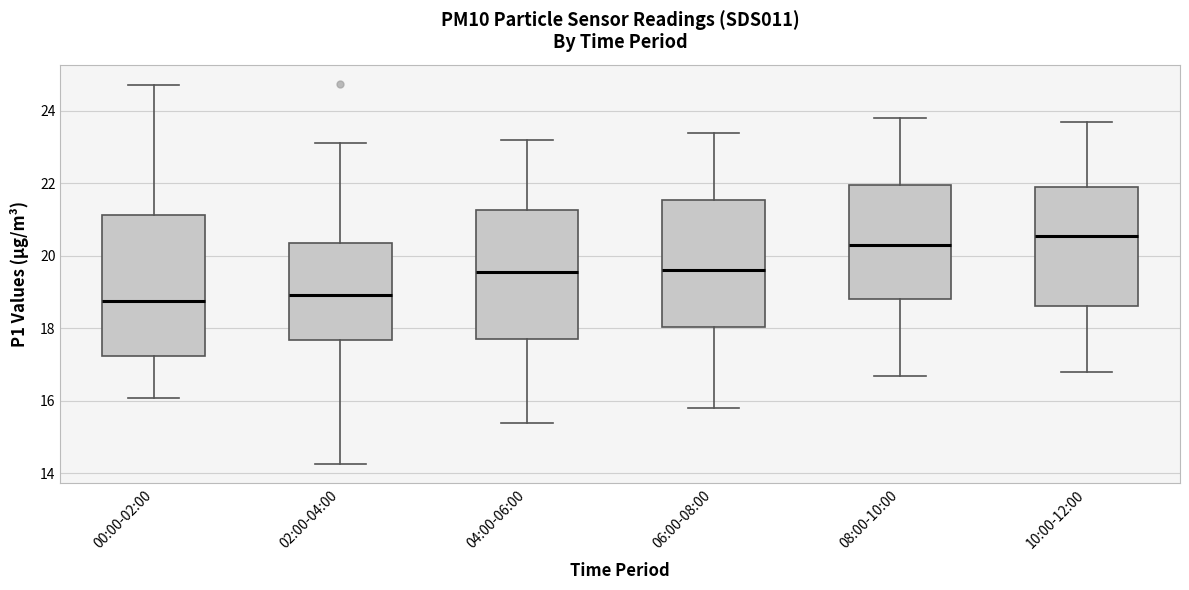

Which box is the tallest, from its lower edge to its upper edge?

00:00-02:00